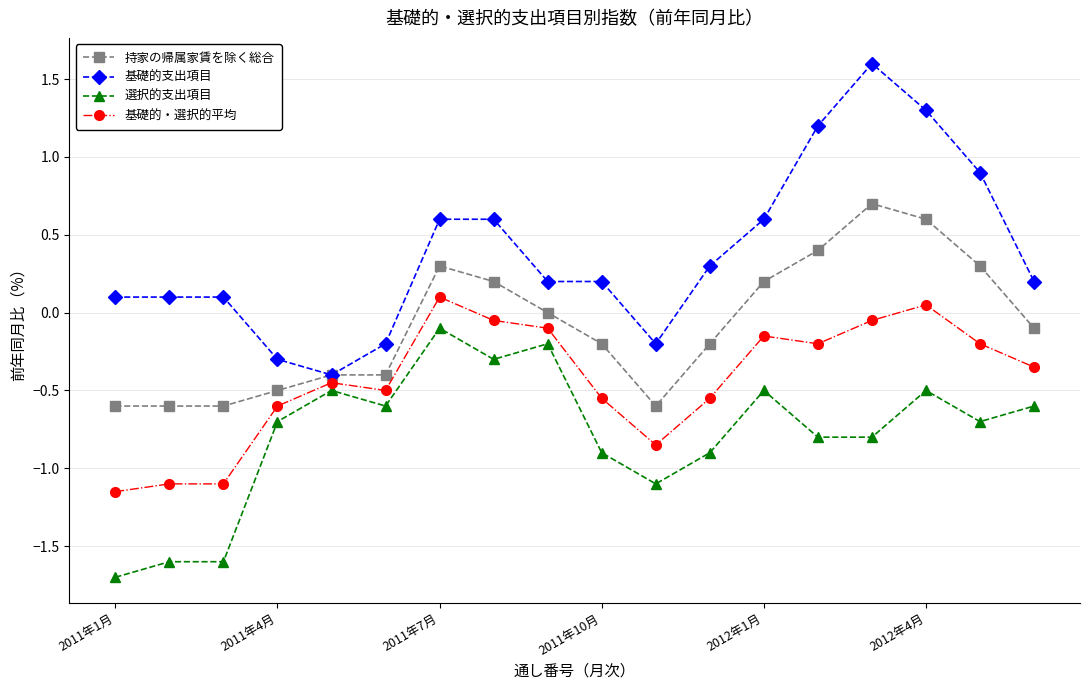

Which series has the largest range (max minus min)?

基礎的支出項目